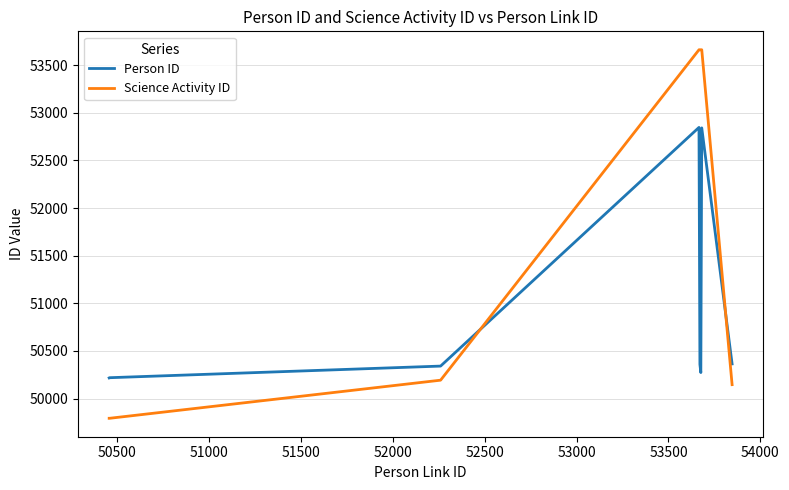

Which series has the largest range (max minus min)?

Science Activity ID